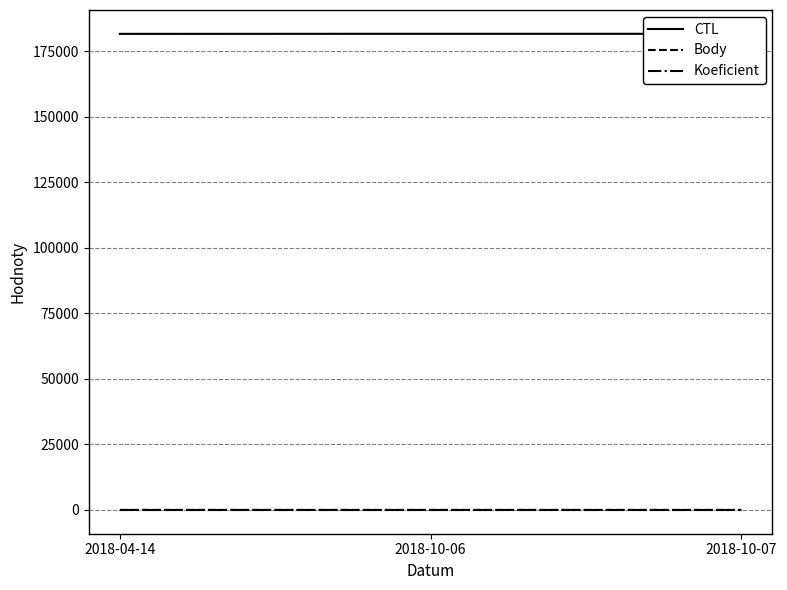

Count the number of data series in this chart.

3